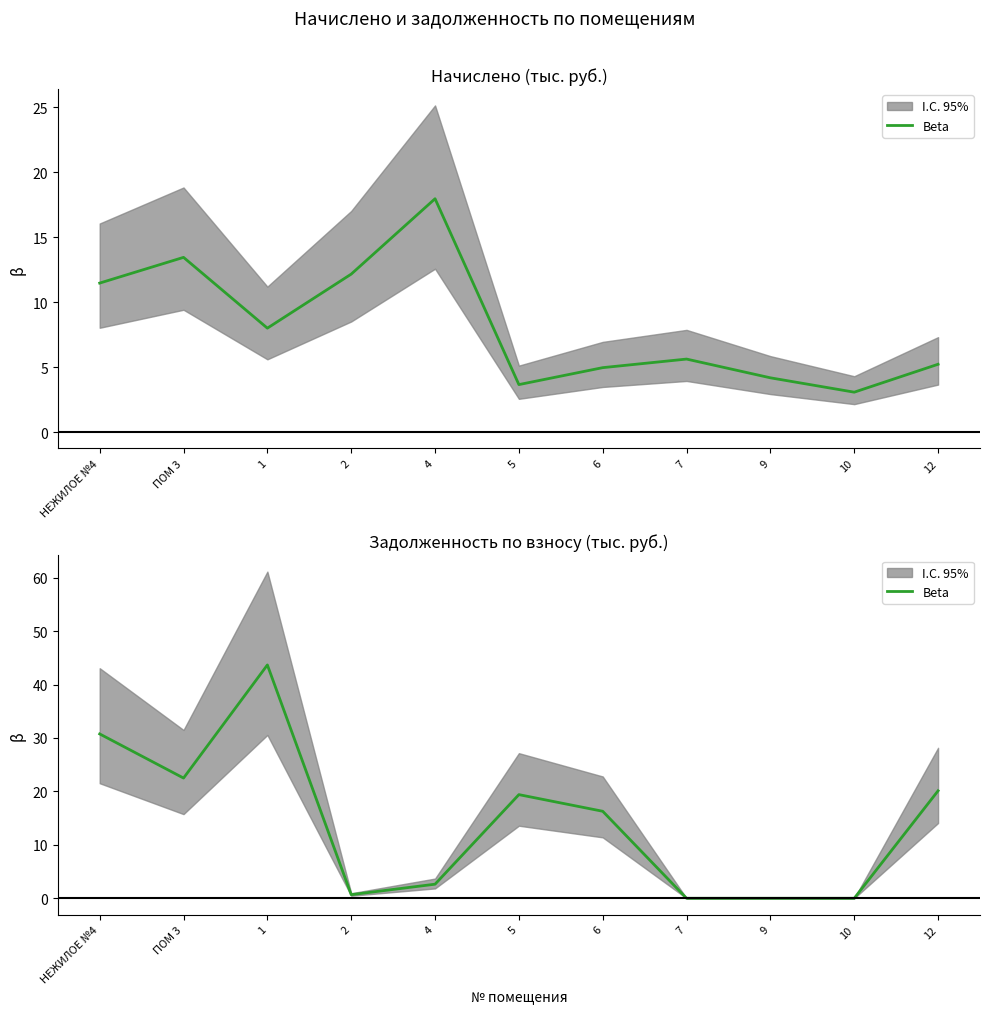

What is the approximate value at 4?

2.6